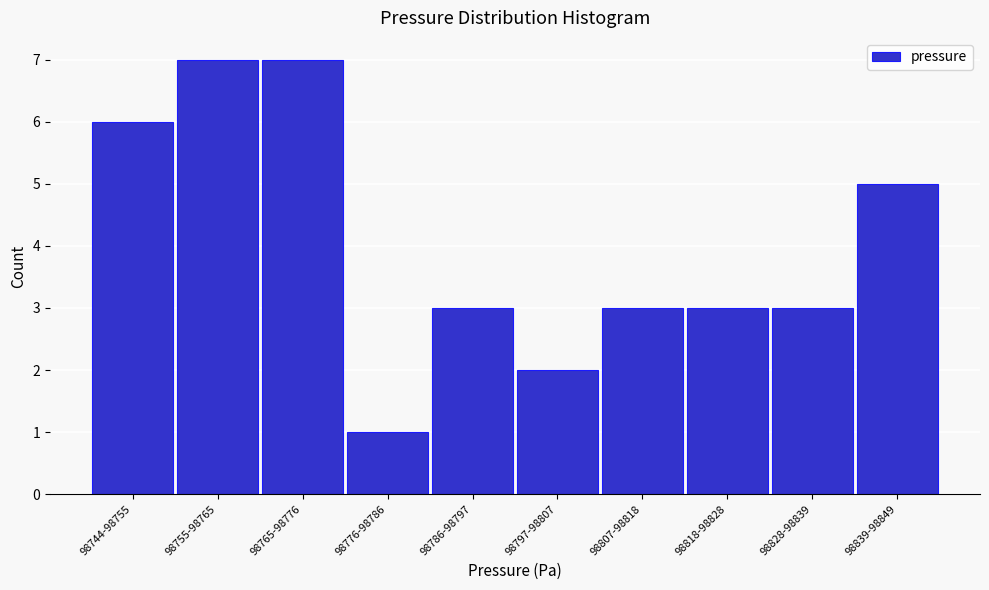

Reading left to right, list all the values displayed in this chart.

98744-98755=6	98755-98765=7	98765-98776=7	98776-98786=1	98786-98797=3	98797-98807=2	98807-98818=3	98818-98828=3	98828-98839=3	98839-98849=5